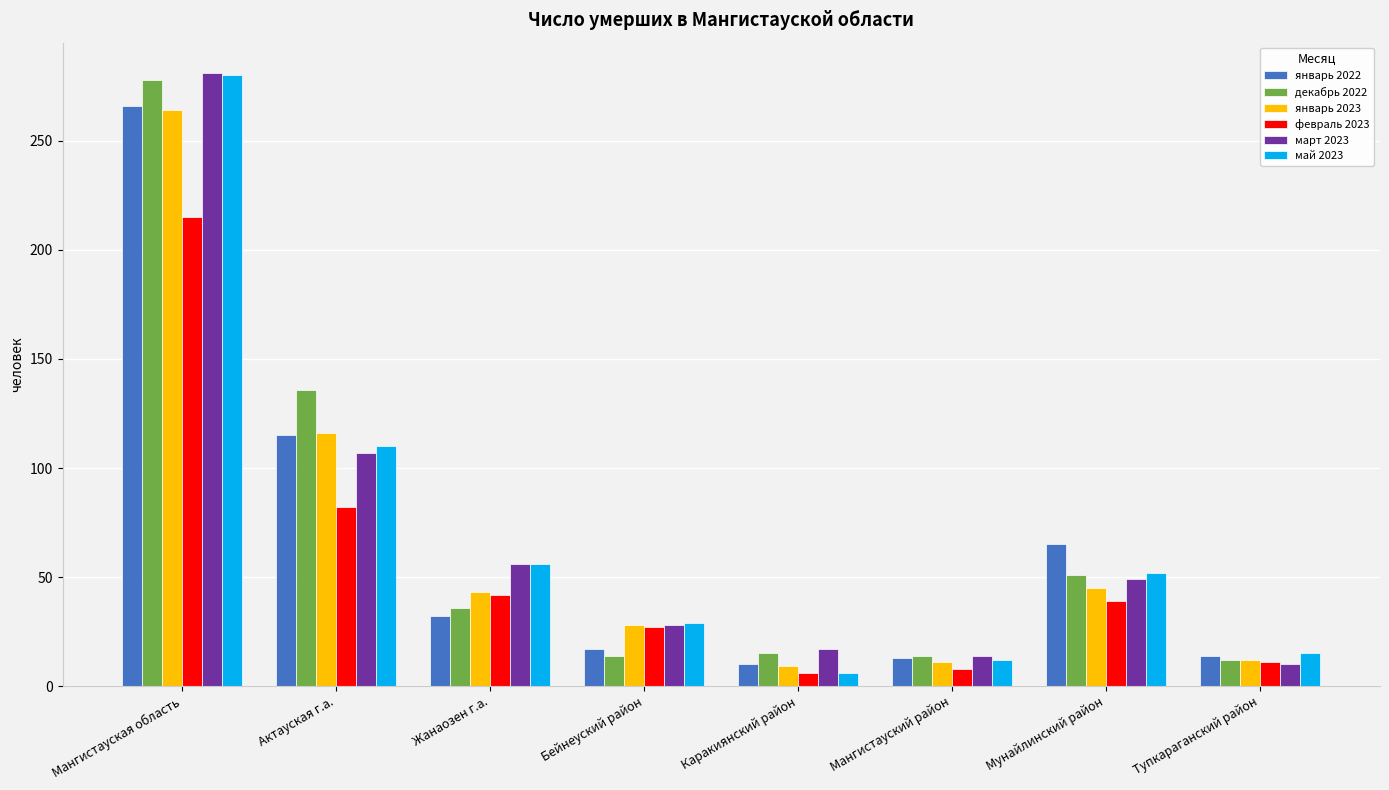

Is the value of январь 2022 at Актауская г.а. greater than the value of февраль 2023 at Мангистауская область?

No